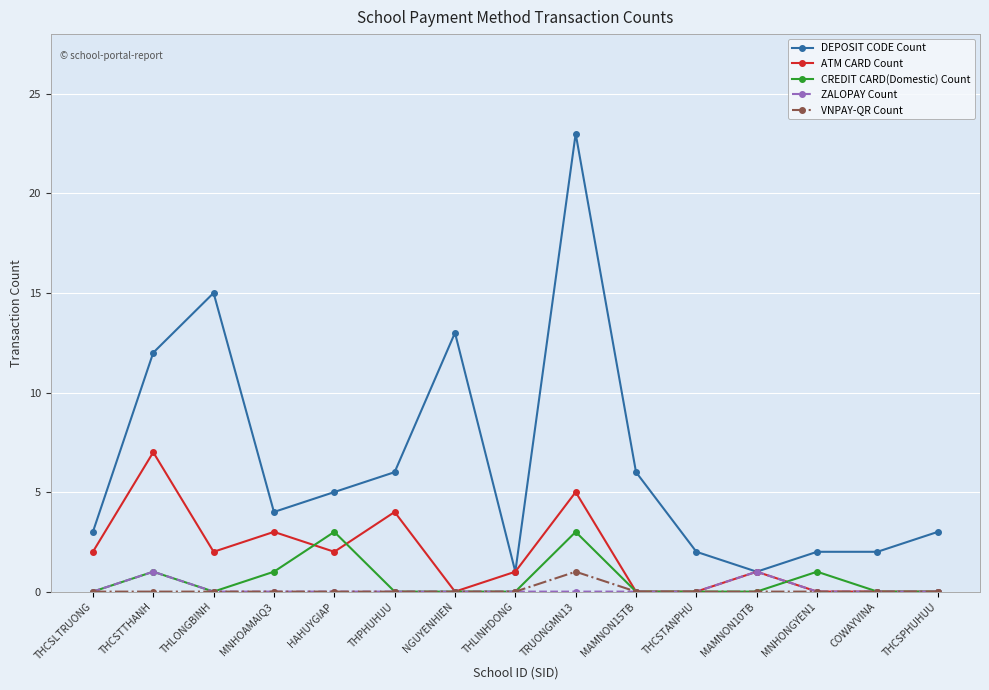

Reading left to right, list all the values displayed in this chart.

DEPOSIT CODE Count: THCSLTRUONG=3	THCSTTHANH=12	THLONGBINH=15	MNHOAMAIQ3=4	HAHUYGIAP=5	THPHUHUU=6	NGUYENHIEN=13	THLINHDONG=1	TRUONGMN13=23	MAMNON15TB=6	THCSTANPHU=2	MAMNON10TB=1	MNHONGYEN1=2	COWAYVINA=2	THCSPHUHUU=3
ATM CARD Count: THCSLTRUONG=2	THCSTTHANH=7	THLONGBINH=2	MNHOAMAIQ3=3	HAHUYGIAP=2	THPHUHUU=4	NGUYENHIEN=0	THLINHDONG=1	TRUONGMN13=5	MAMNON15TB=0	THCSTANPHU=0	MAMNON10TB=1	MNHONGYEN1=0	COWAYVINA=0	THCSPHUHUU=0
CREDIT CARD(Domestic) Count: THCSLTRUONG=0	THCSTTHANH=1	THLONGBINH=0	MNHOAMAIQ3=1	HAHUYGIAP=3	THPHUHUU=0	NGUYENHIEN=0	THLINHDONG=0	TRUONGMN13=3	MAMNON15TB=0	THCSTANPHU=0	MAMNON10TB=0	MNHONGYEN1=1	COWAYVINA=0	THCSPHUHUU=0
ZALOPAY Count: THCSLTRUONG=0	THCSTTHANH=1	THLONGBINH=0	MNHOAMAIQ3=0	HAHUYGIAP=0	THPHUHUU=0	NGUYENHIEN=0	THLINHDONG=0	TRUONGMN13=0	MAMNON15TB=0	THCSTANPHU=0	MAMNON10TB=1	MNHONGYEN1=0	COWAYVINA=0	THCSPHUHUU=0
VNPAY-QR Count: THCSLTRUONG=0	THCSTTHANH=0	THLONGBINH=0	MNHOAMAIQ3=0	HAHUYGIAP=0	THPHUHUU=0	NGUYENHIEN=0	THLINHDONG=0	TRUONGMN13=1	MAMNON15TB=0	THCSTANPHU=0	MAMNON10TB=0	MNHONGYEN1=0	COWAYVINA=0	THCSPHUHUU=0